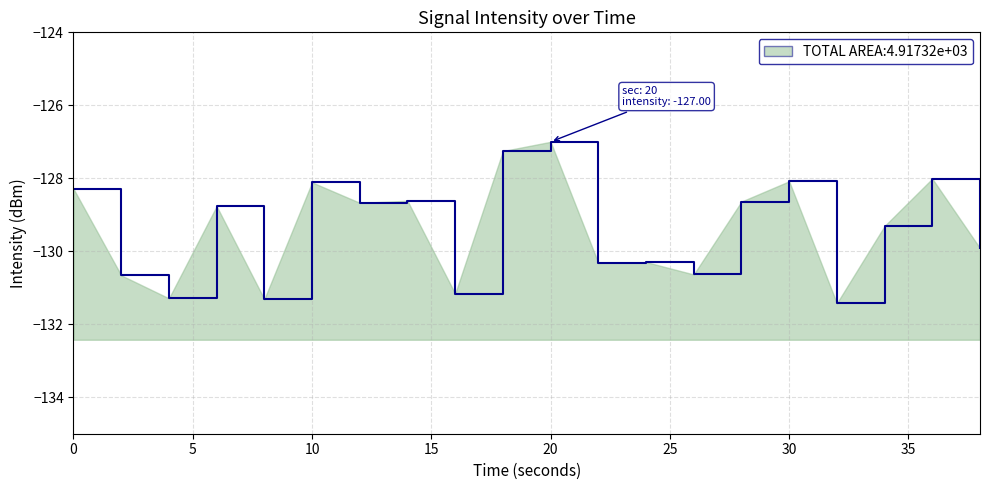

List the labels in order of value, smallest first.

32, 8, 4, 16, 2, 26, 22, 24, 38, 34, 6, 12, 28, 14, 0, 10, 30, 36, 18, 20